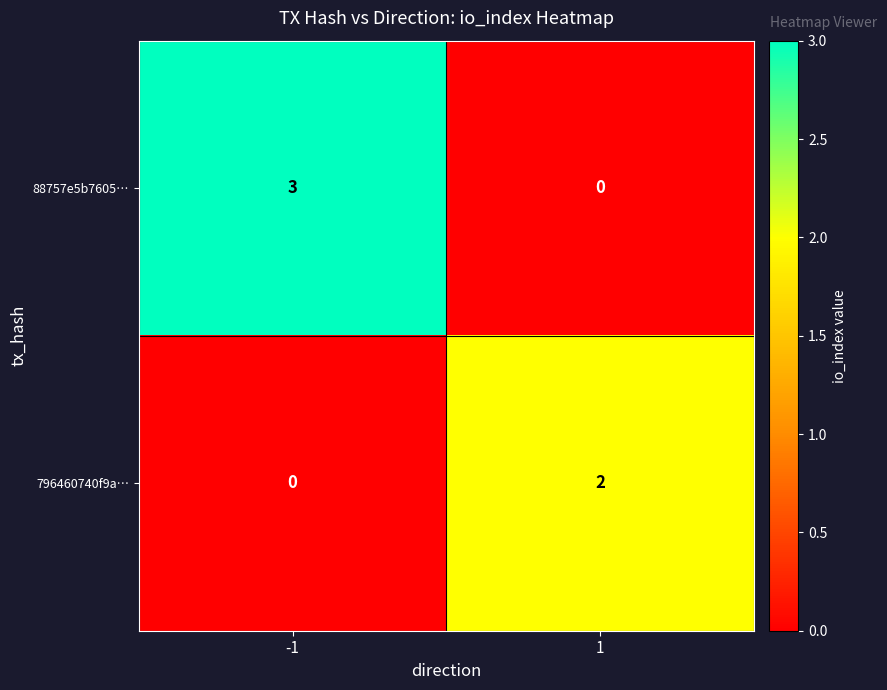

What is the spread (max minus min) of values at 1?

2